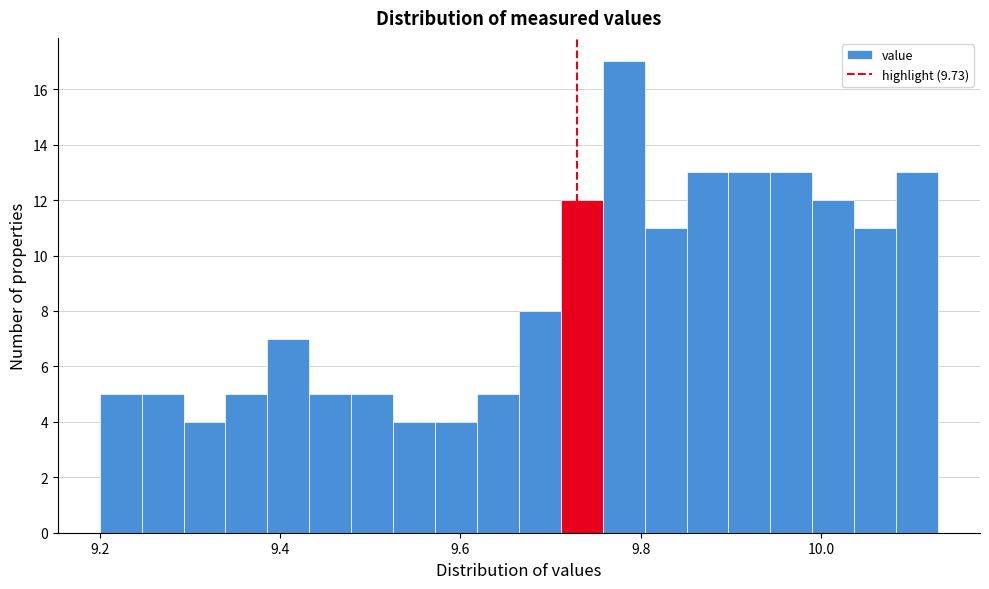

Read against the x-axis, roughly where is the centre of the tallest bar?

9.78